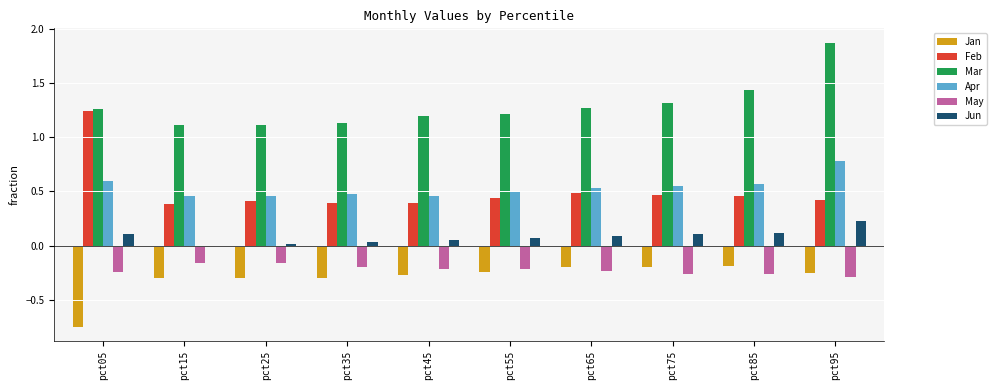

Which series changed the most between pct55 and pct95?

Mar